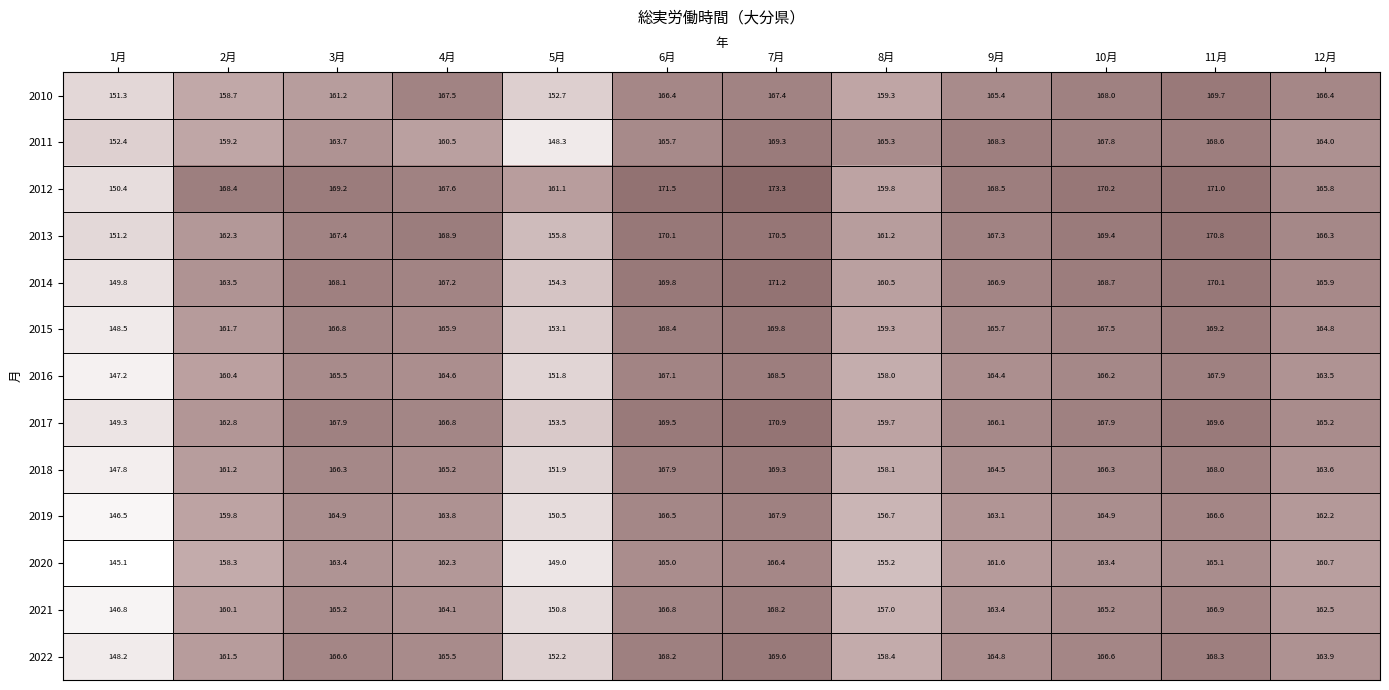

What is the difference between the highest and lowest values at 2月?

10.1